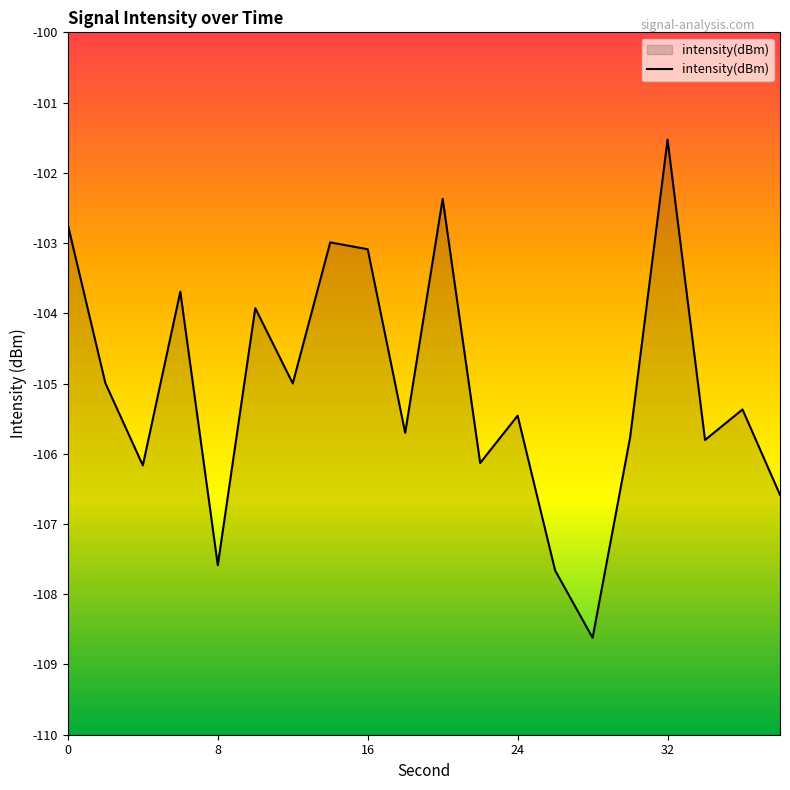

Is it true that the value at 8 is -148.1?

False